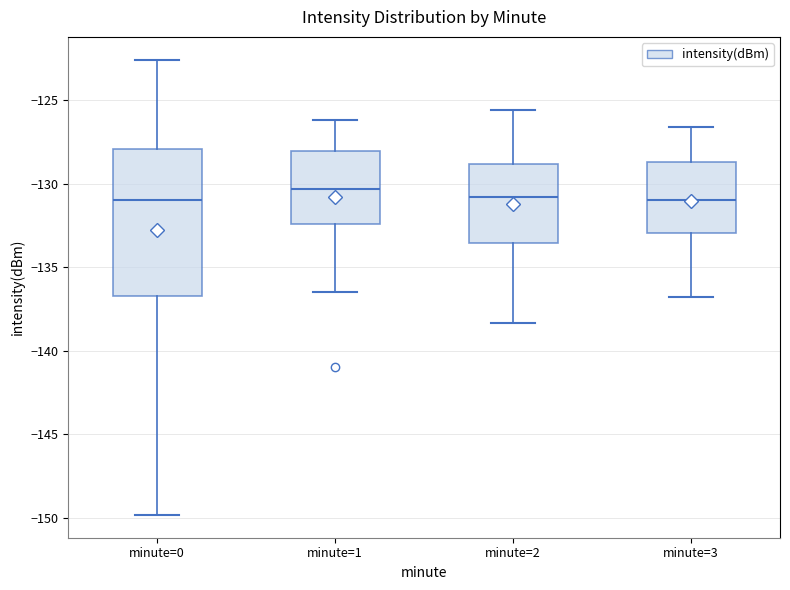

Reading left to right, transcribe this box plot: for each box, give where its median line is, the range the box spans, and where its two whiskers end, as read against the y-axis. The values are not printed on the chart, so give them approximately, as read against the axis.

minute=0: median -131.0, box -136.5 to -128.0, whiskers -150.0 to -122.5
minute=1: median -130.5, box -132.5 to -128.0, whiskers -136.5 to -126.0
minute=2: median -131.0, box -133.5 to -129.0, whiskers -138.5 to -125.5
minute=3: median -131.0, box -133.0 to -128.5, whiskers -137.0 to -126.5